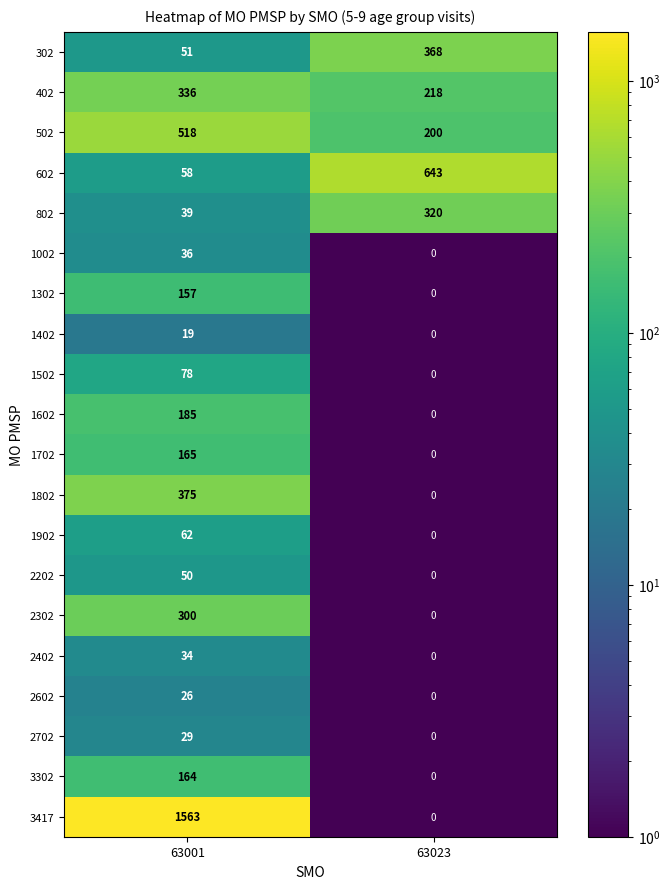

What is the total value across all series at 63001?

4245